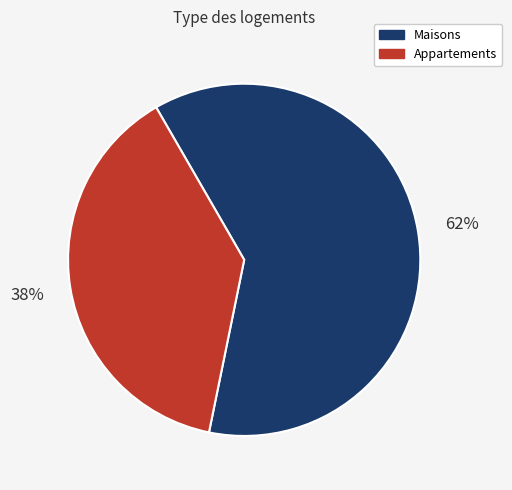

Rank the categories by value from highest to lowest.

Maisons, Appartements